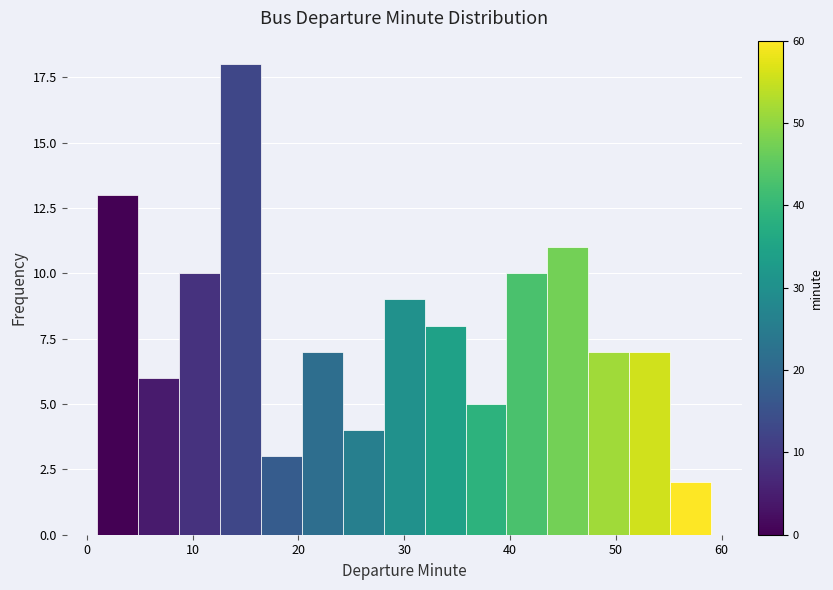

Around what value on the x-axis is the tallest bar? Give the approximate position of its centre, as read against the axis.

15